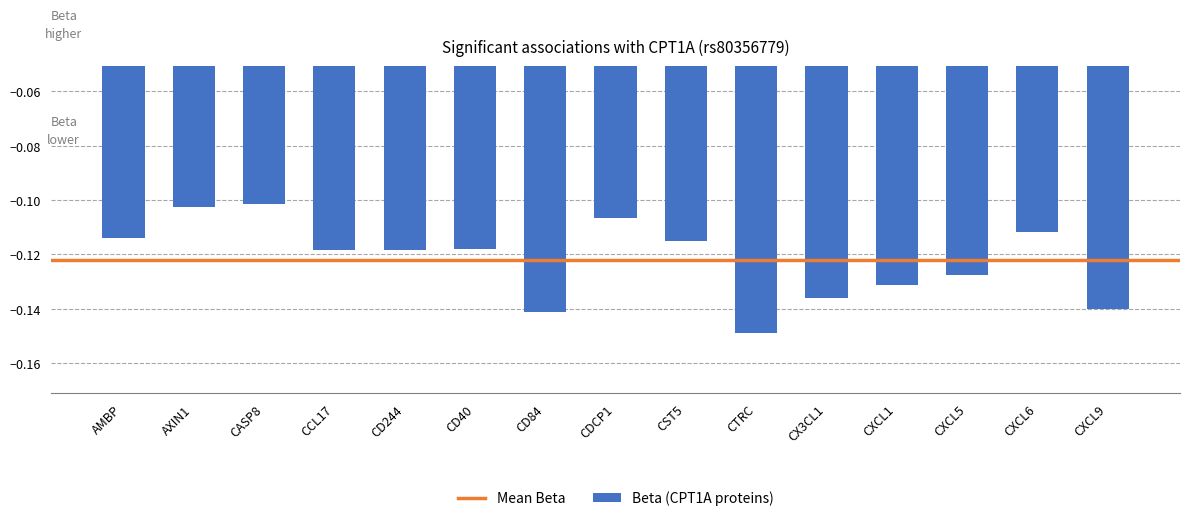

At which category does the chart reach its minimum across all series?

CTRC